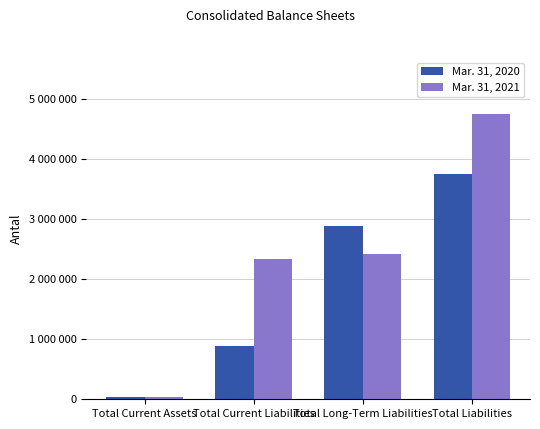

Reading left to right, what are all the values shown in this chart?

Mar. 31, 2020: Total Current Assets=30989	Total Current Liabilities=881716	Total Long-Term Liabilities=2875462	Total Liabilities=3757178
Mar. 31, 2021: Total Current Assets=30572	Total Current Liabilities=2335118	Total Long-Term Liabilities=2411516	Total Liabilities=4746634